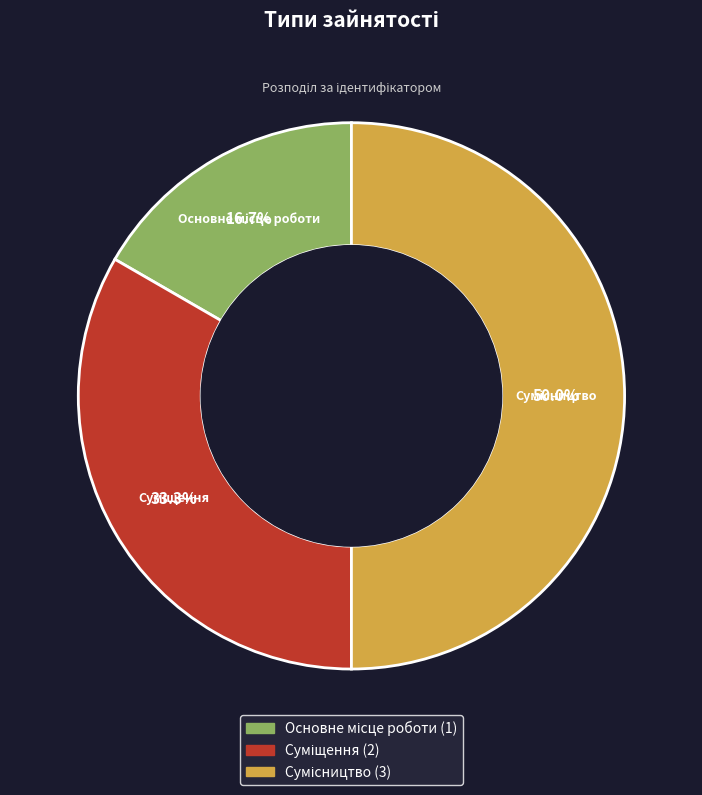

To the nearest percent, what is the average slice percentage?

33%